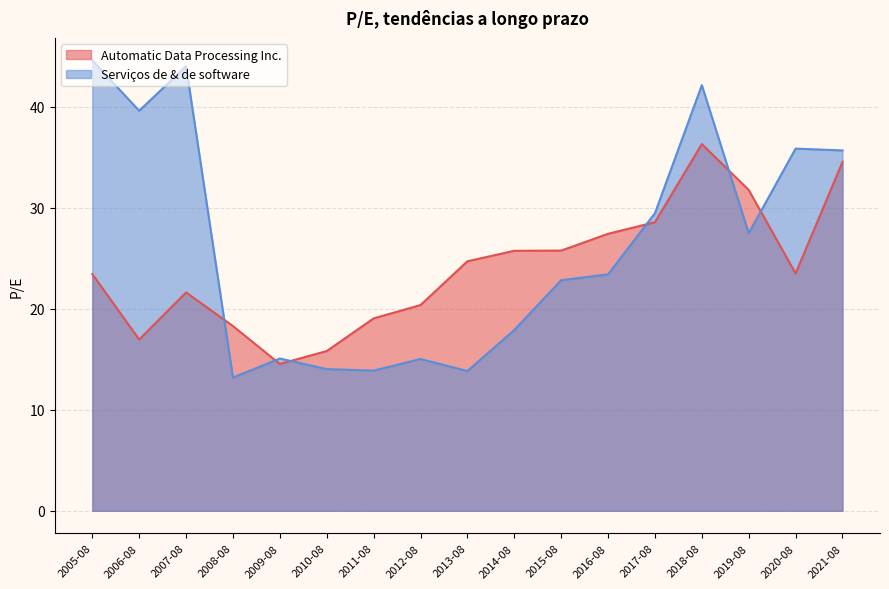

What is the sum of all Automatic Data Processing Inc. values?

408.2